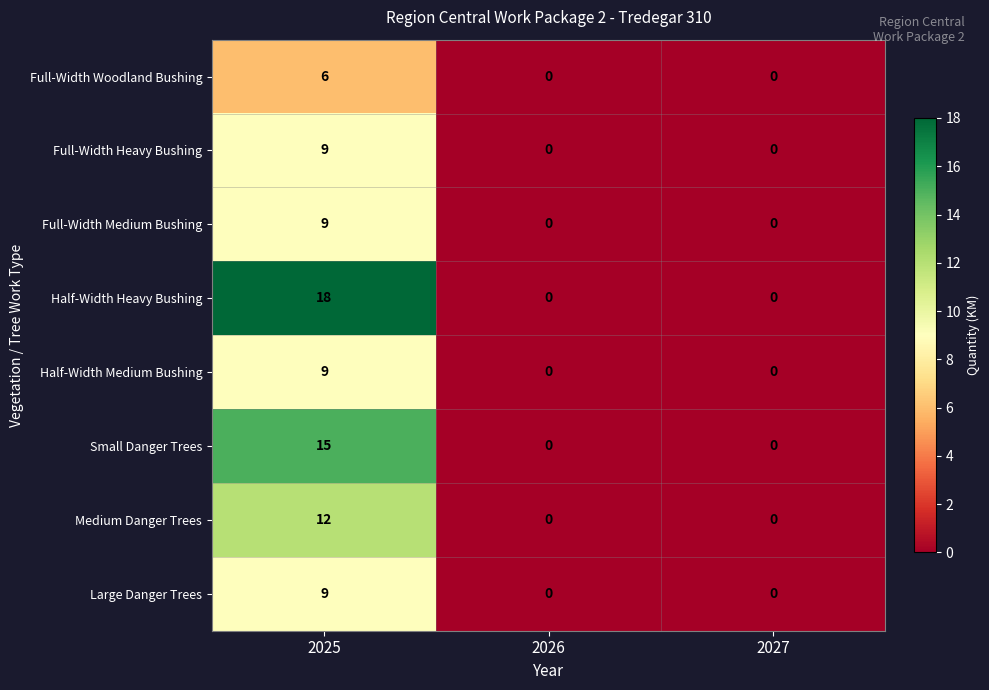

Which series changed the most between 2025 and 2026?

Half-Width Heavy Bushing